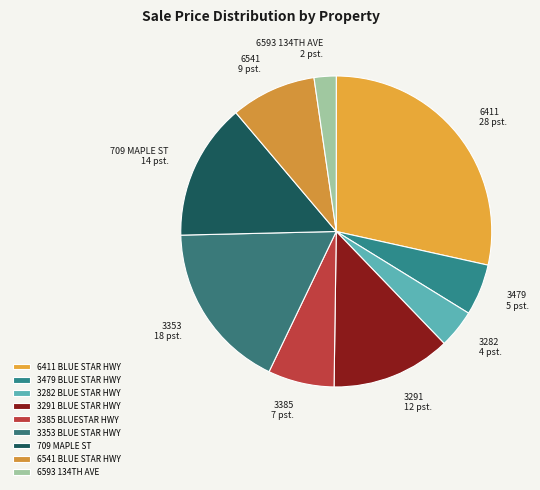

How many segments does this pie chart have?

9